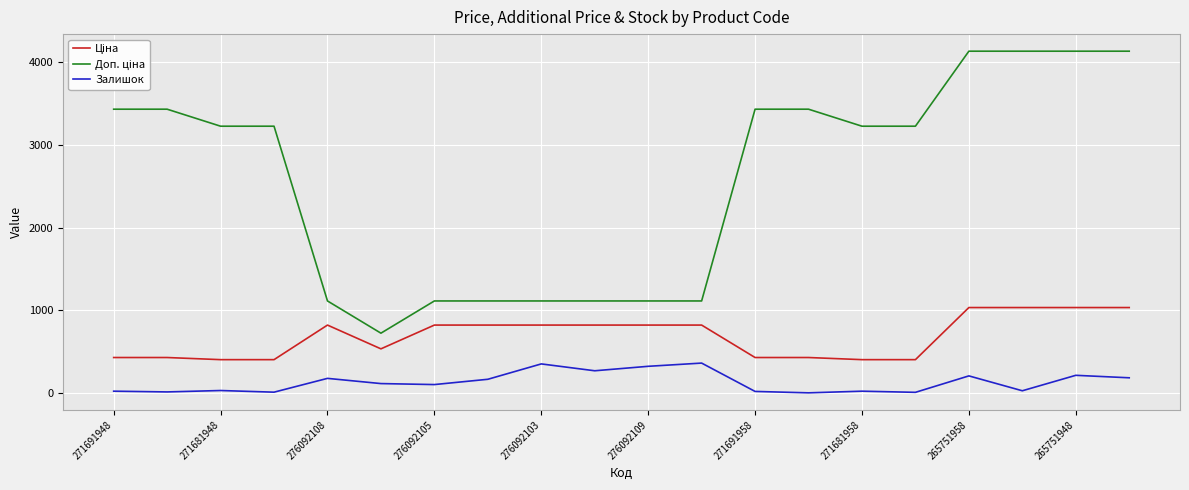

What is the highest value of the Залишок series?

362.0